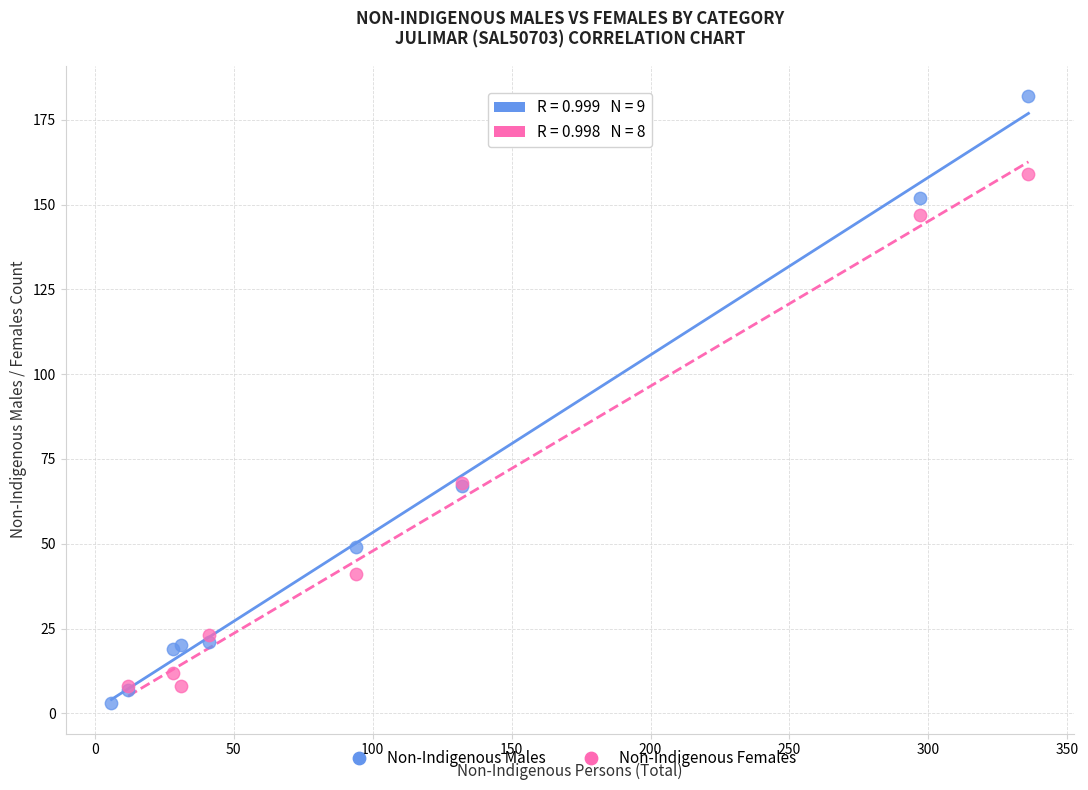

Which series reaches the maximum Y coordinate?

Non-Indigenous Males